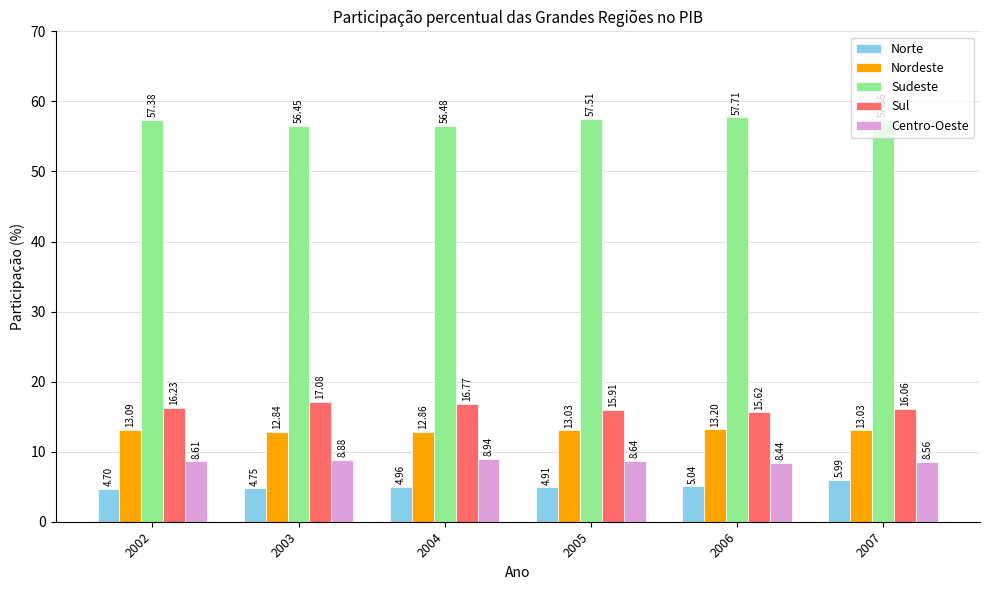

List the series in order of their peak value, lowest first.

Norte, Centro-Oeste, Nordeste, Sul, Sudeste